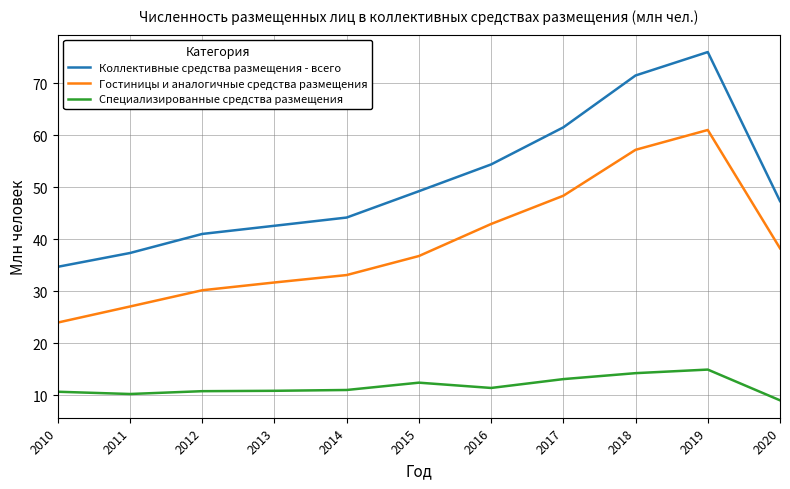

What value does the Гостиницы и аналогичные средства размещения series have at 2013?

31.7